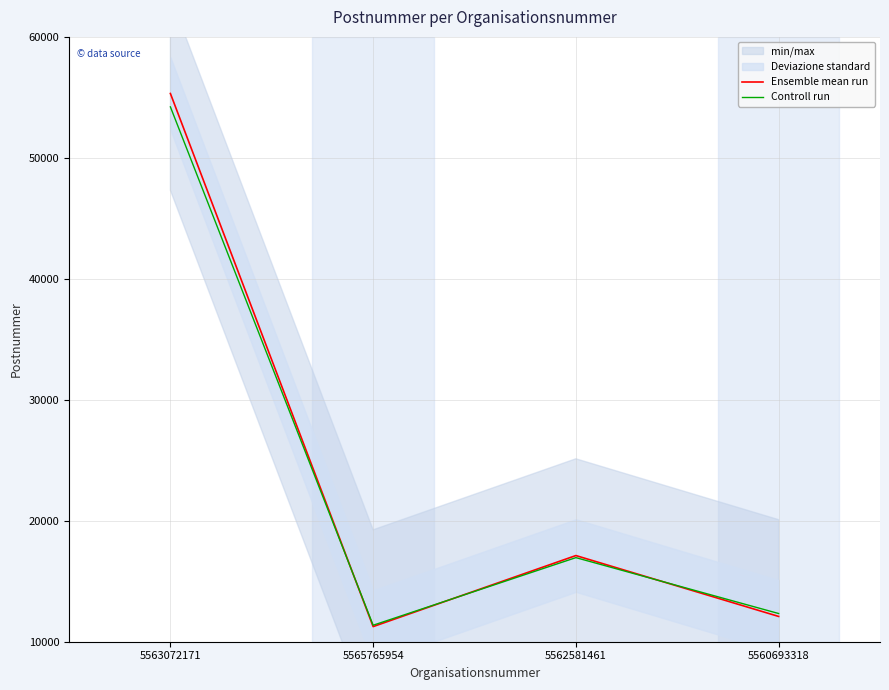

Is this an area chart (filled region under the line)?

No